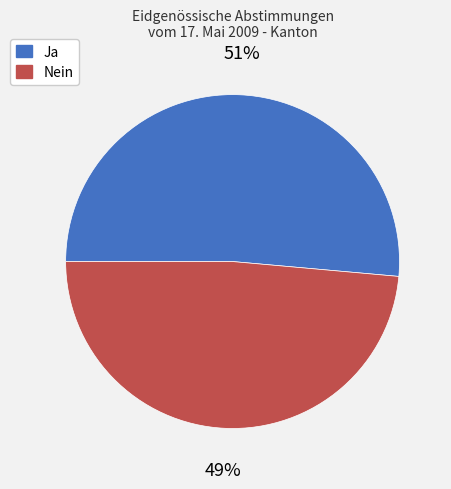

To the nearest percent, what portion does Ja represent?

51%